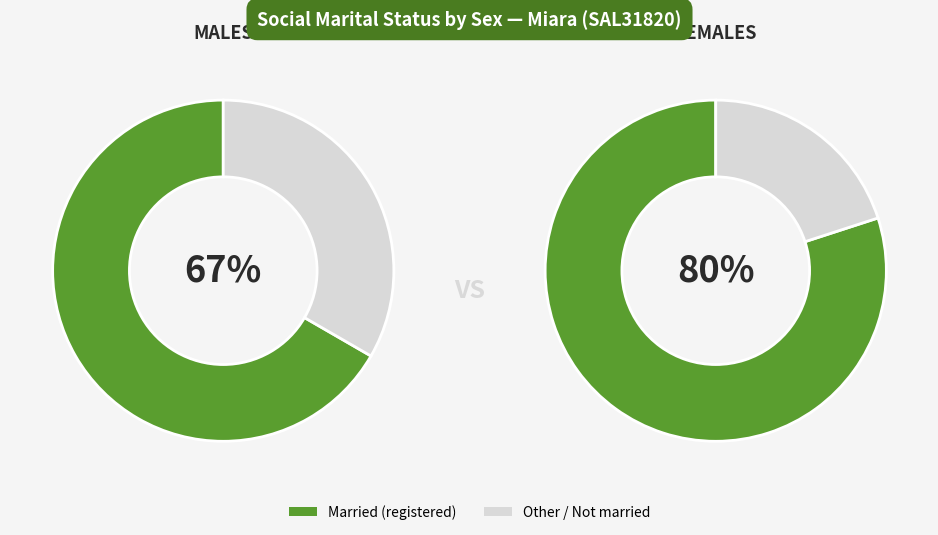

To the nearest percent, what is the difference between the largest and smallest slice percentages?

33%